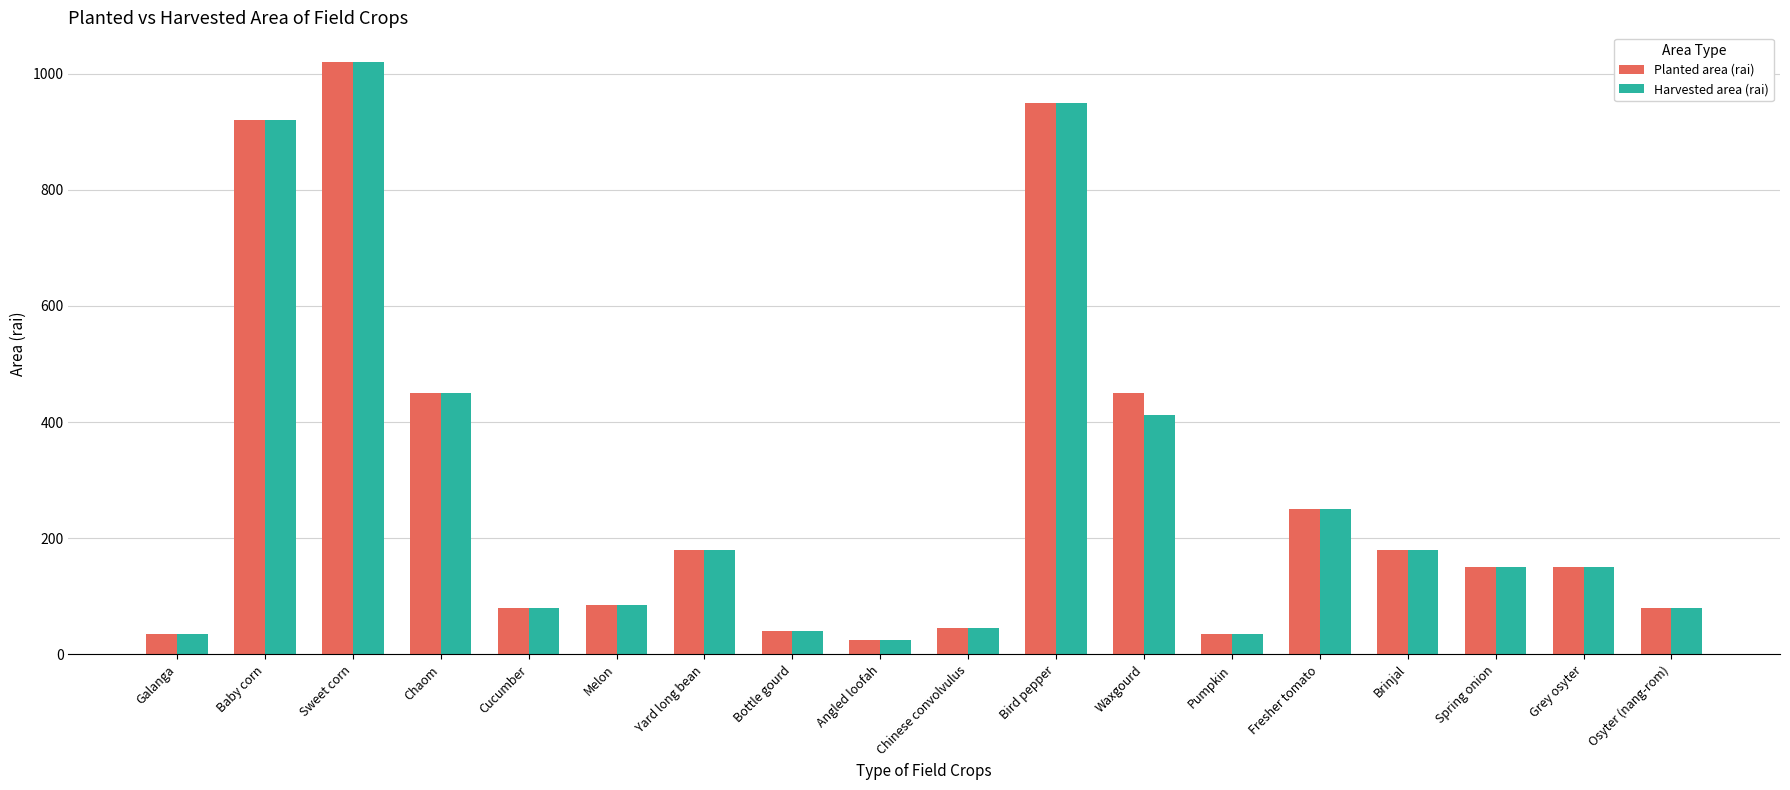

Is it true that Planted area (rai) equals 440 at Bird pepper?

False